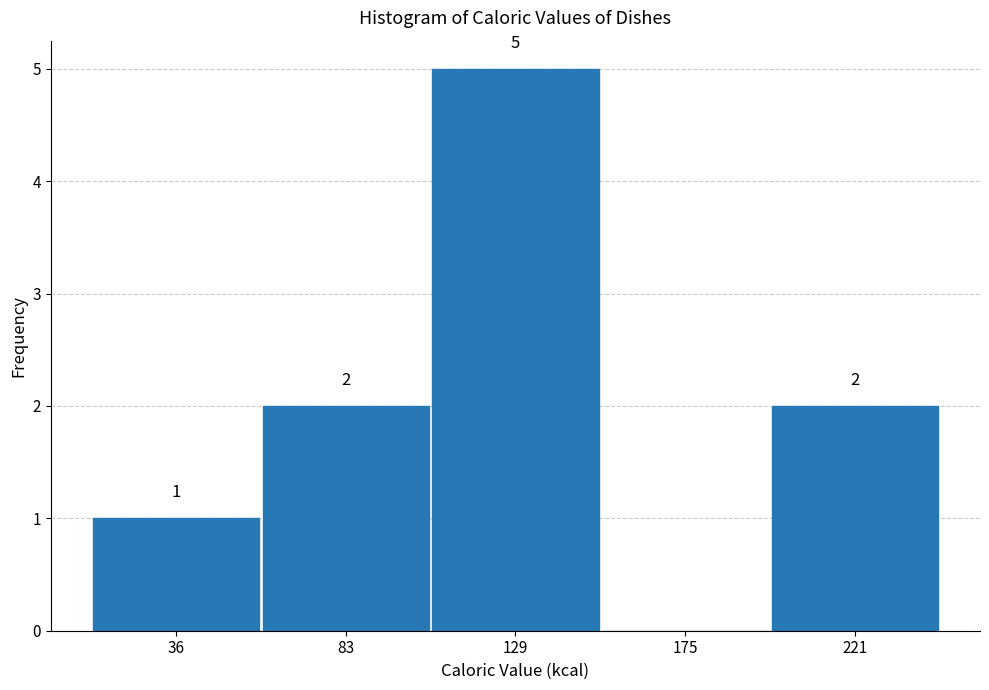

Over which range of the x-axis is the bar tallest?

105 to 150